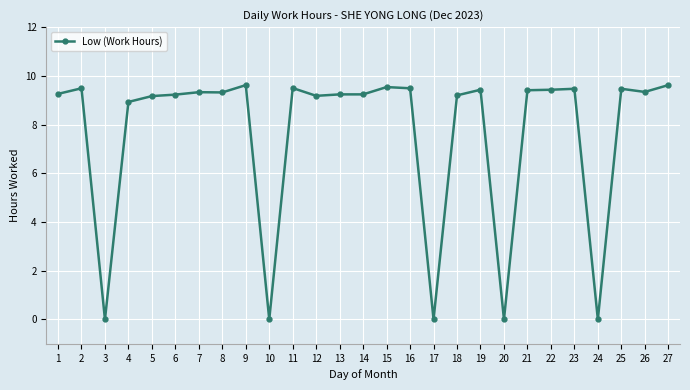

Where is the first local minimum?

3